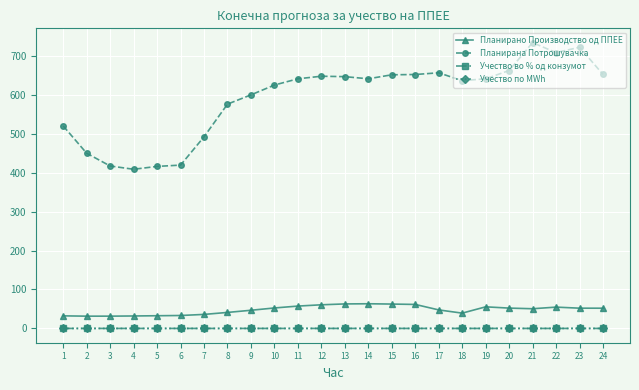

Does the chart have visible grid lines?

Yes